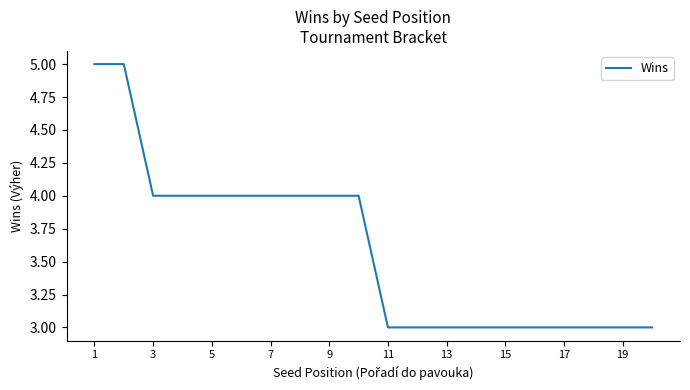

What is the smallest value displayed?

3